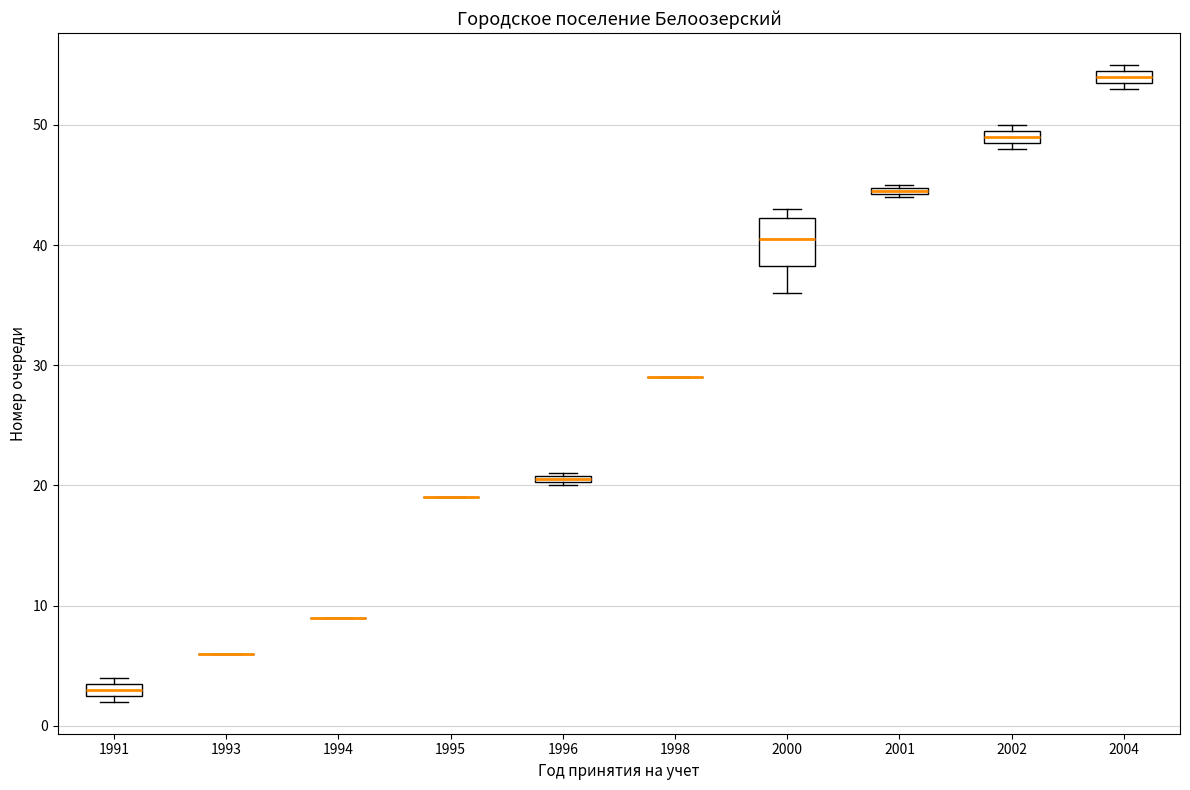

Comparing the boxes themselves (not the whiskers), which one is the tallest?

2000